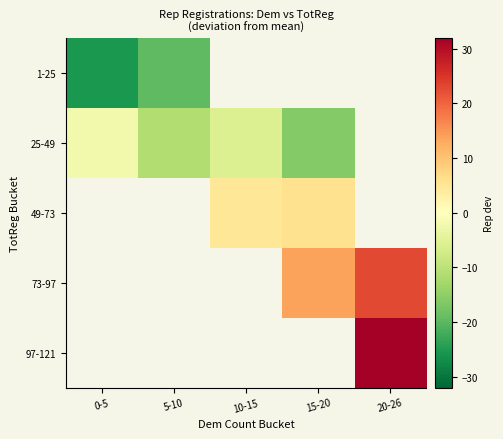

What is the smallest value displayed?

-25.3